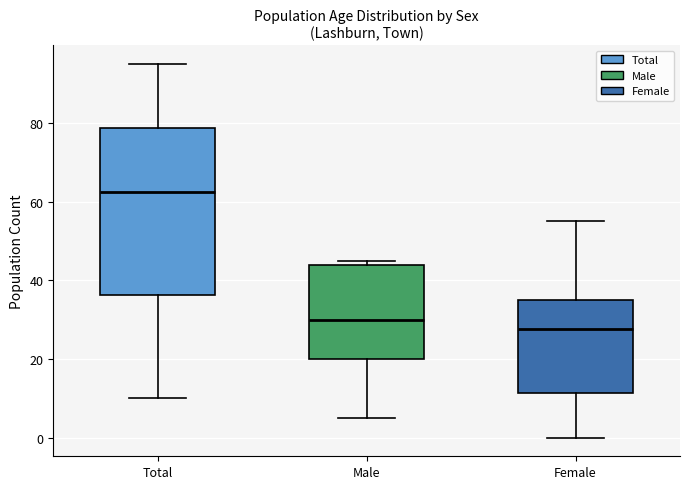

Which box is the tallest, from its lower edge to its upper edge?

Total